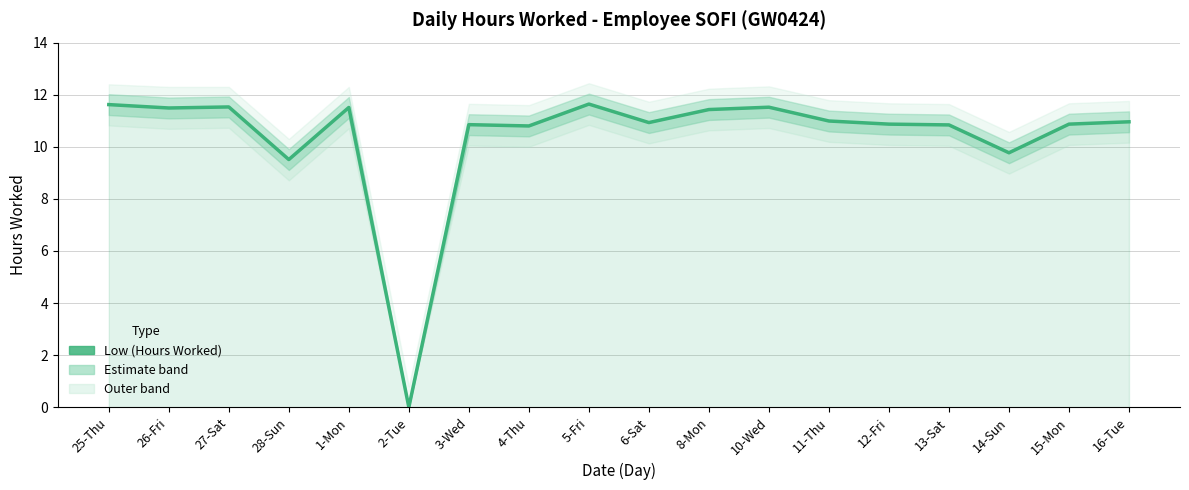

What value does the data have at 15-Mon?

10.9